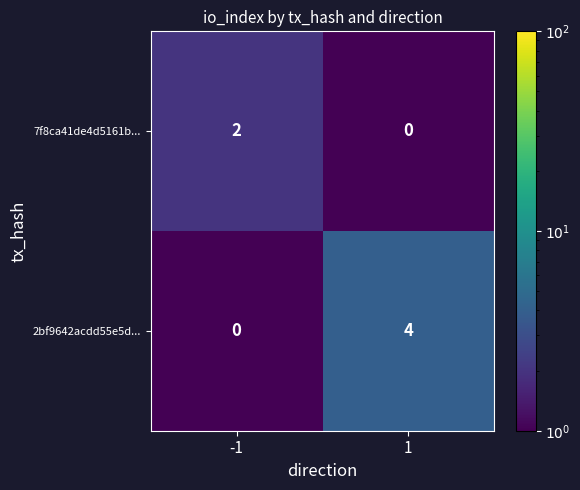

What is the total value across all series at -1?

2